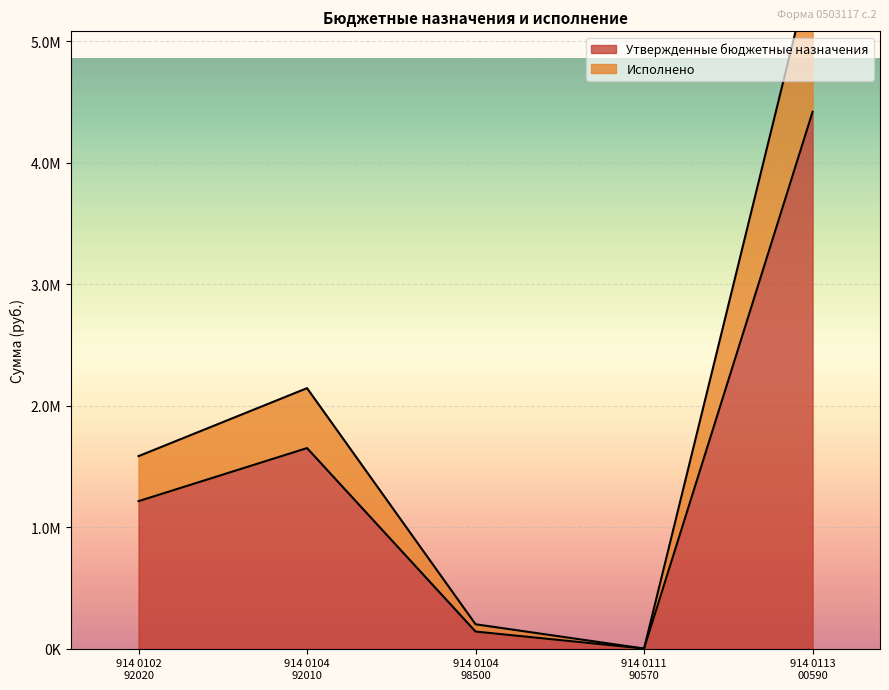

Reading left to right, what are all the values shown in this chart?

Утвержденные бюджетные назначения: 1214700.0	1651870.0	141000.0	1000.0	4420500.0
Исполнено: 1585556.6	2145303.0	201000.0	1000.0	5654547.5